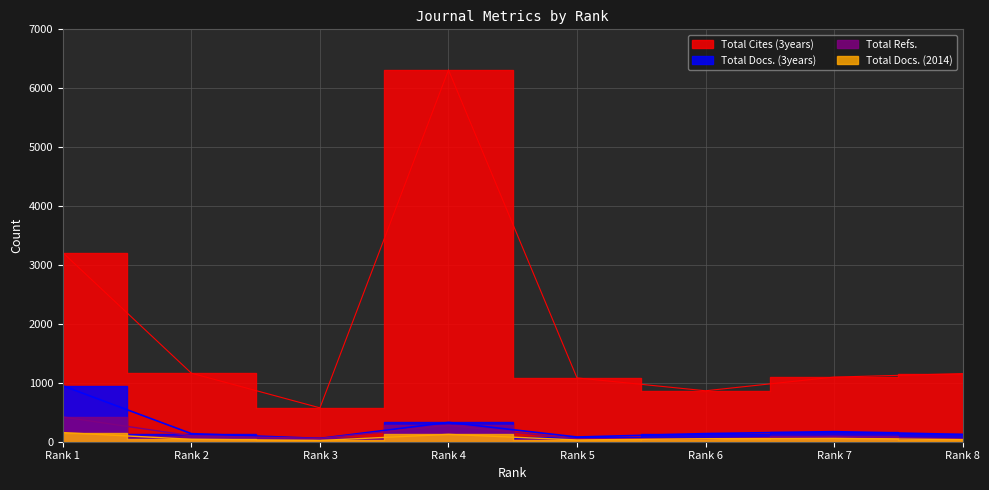

How many values in the Total Docs. (3years) series exceed 138?

3